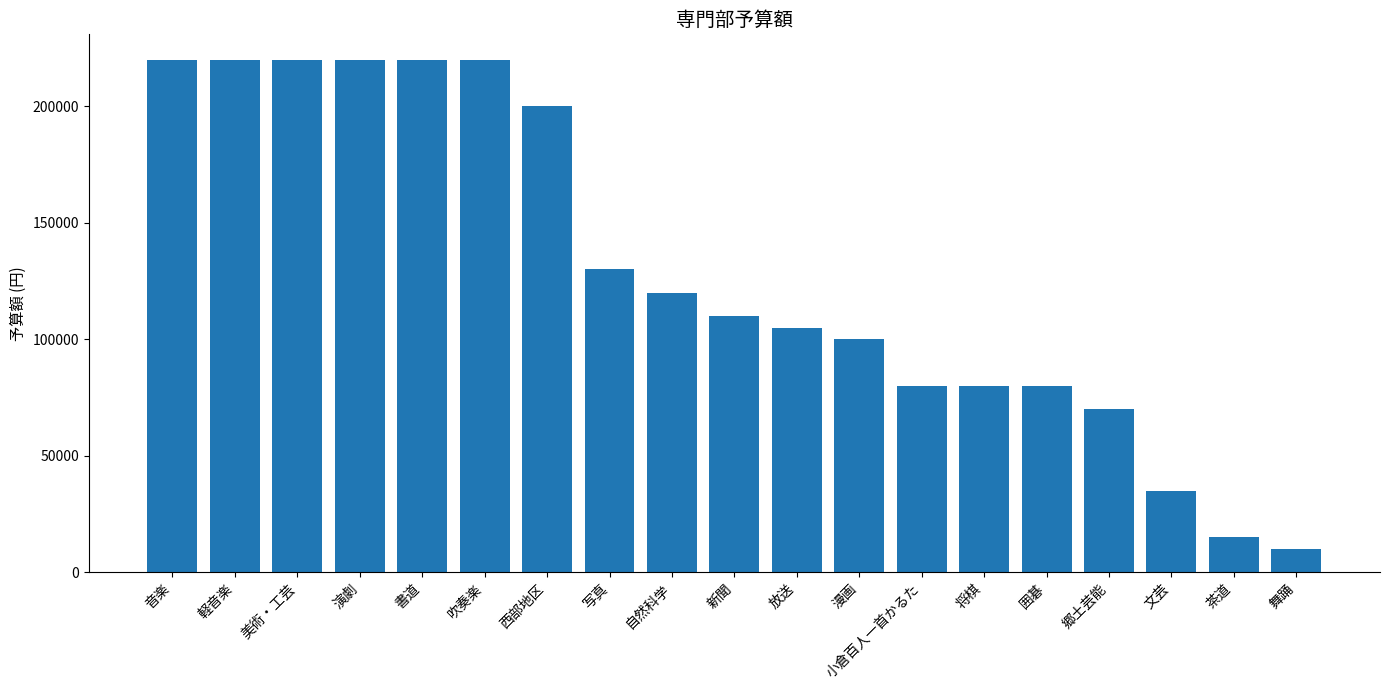

Is it true that the value at 囲碁 is 39444?

False